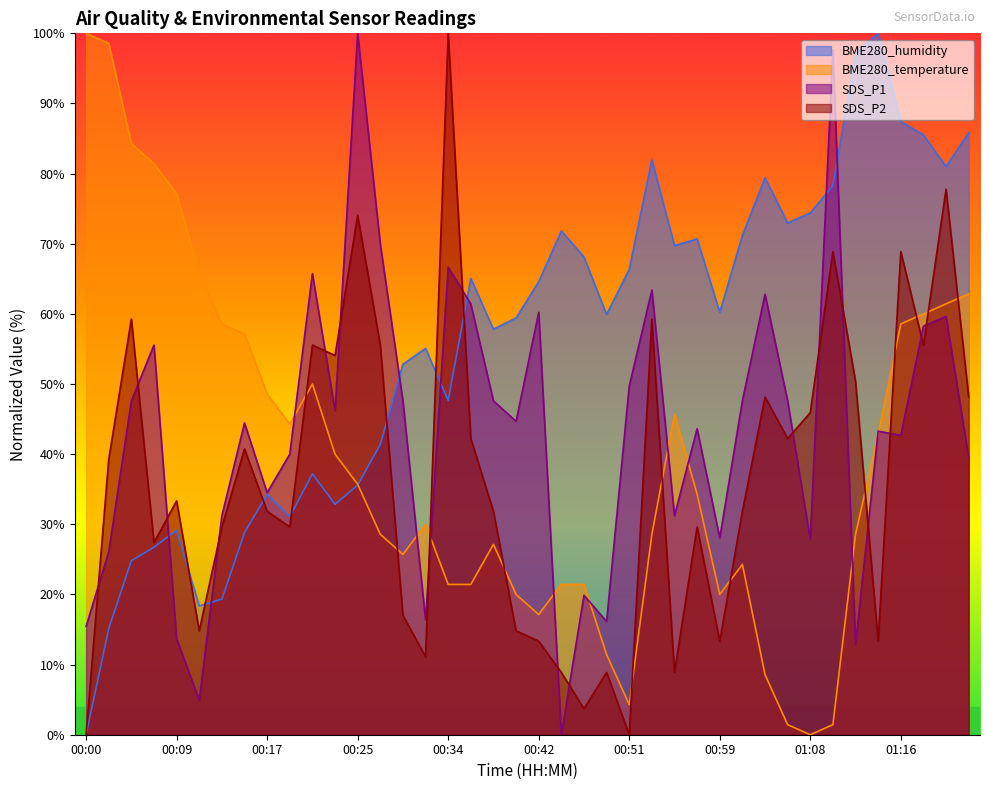

Reading left to right, list all the values displayed in this chart.

BME280_humidity: 0.0	15.1	24.8	26.7	29.1	18.4	19.3	28.8	34.3	31.1	37.2	32.9	35.6	41.4	52.8	55.1	47.7	65.1	57.8	59.4	64.6	71.8	68.1	59.9	66.3	82.0	69.7	70.7	60.2	71.2	79.4	72.9	74.4	78.3	97.1	100.0	87.4	85.5	81.0	85.8
BME280_temperature: 100.0	98.6	84.3	81.4	77.1	65.7	58.6	57.1	48.6	44.3	50.0	40.0	35.7	28.6	25.7	30.0	21.4	21.4	27.1	20.0	17.1	21.4	21.4	11.4	4.3	28.6	45.7	34.3	20.0	24.3	8.6	1.4	0.0	1.4	28.6	42.9	58.6	60.0	61.4	62.9
SDS_P1: 15.4	26.1	47.6	55.6	13.7	4.9	31.2	44.4	34.5	40.0	65.7	46.2	100.0	69.9	47.6	16.4	66.7	61.4	47.6	44.7	60.2	0.0	19.9	16.1	49.7	63.4	31.2	43.6	28.1	47.6	62.8	47.6	27.8	97.7	12.9	43.3	42.7	58.2	59.6	39.5
SDS_P2: 0.0	39.3	59.3	27.4	33.3	14.8	29.6	40.7	31.9	29.6	55.6	54.1	74.1	55.6	17.0	11.1	100.0	42.2	31.9	14.8	13.3	8.9	3.7	8.9	0.0	59.3	8.9	29.6	13.3	31.9	48.1	42.2	45.9	68.9	50.4	13.3	68.9	55.6	77.8	48.1